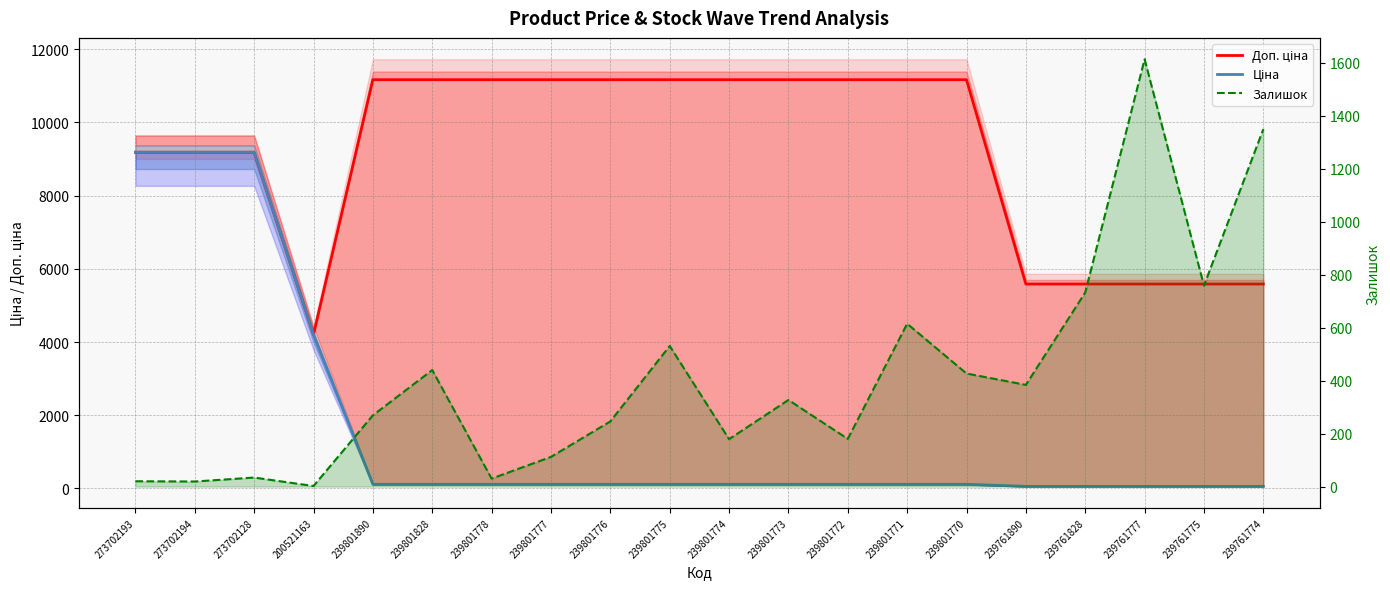

Reading left to right, list all the values displayed in this chart.

Доп. ціна: 9185.9	9185.9	9185.9	4205.0	11169.0	11169.0	11169.0	11169.0	11169.0	11169.0	11169.0	11169.0	11169.0	11169.0	11169.0	5585.0	5585.0	5585.0	5585.0	5585.0
Ціна: 9185.9	9185.9	9185.9	4204.8	111.7	111.7	111.7	111.7	111.7	111.7	111.7	111.7	111.7	111.7	111.7	55.9	55.9	55.9	55.9	55.9
Залишок: 20.0	19.0	34.0	2.0	269.0	440.0	30.0	112.0	246.0	531.0	179.0	327.0	180.0	615.0	427.0	384.0	733.0	1614.0	759.0	1350.0